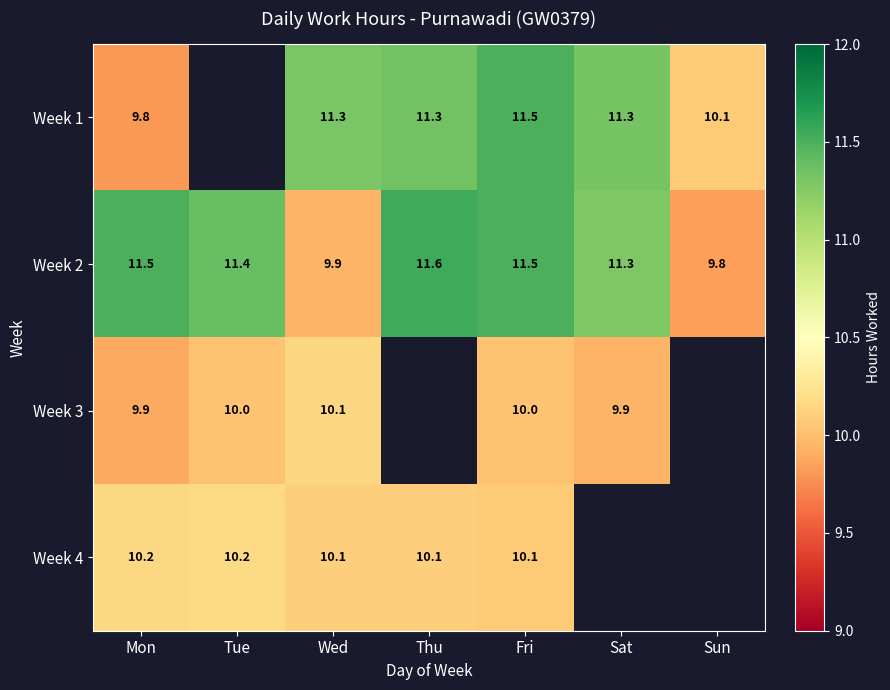

At how many categories does at least one series exceed 10?

7